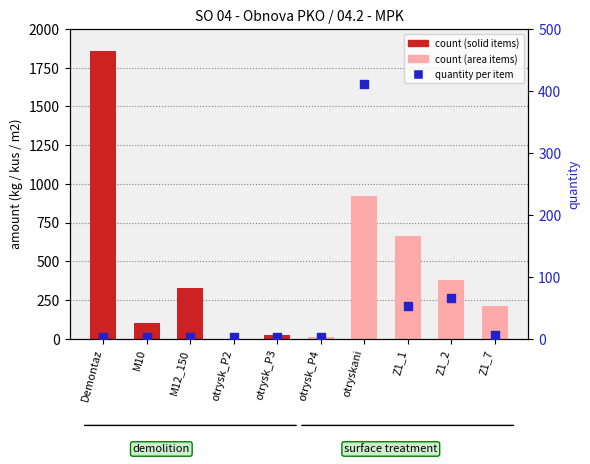

Is the value of count at Demontaz greater than the value of quantity per item at otrysk_P4?

Yes